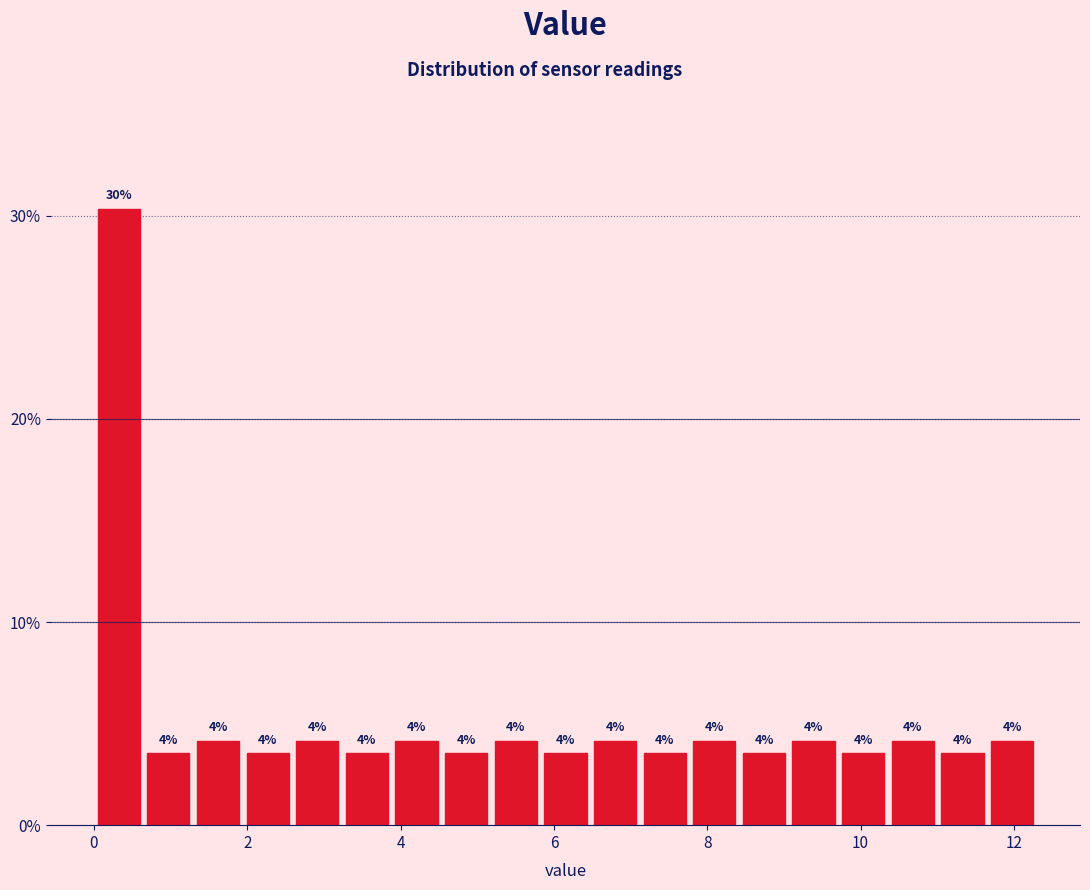

Around what value on the x-axis is the tallest bar? Give the approximate position of its centre, as read against the axis.

0.4